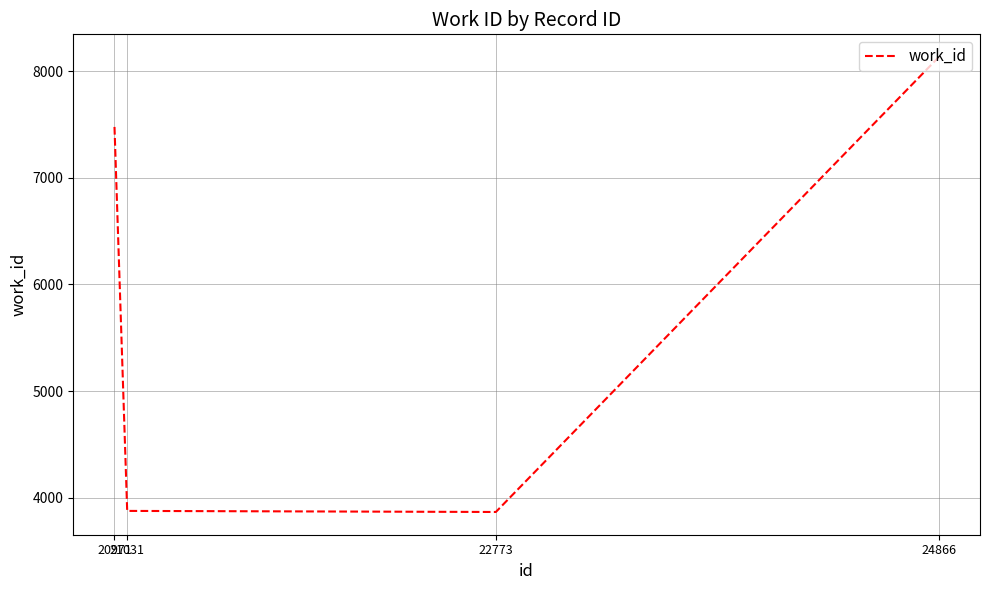

Which has a higher value, 20971 or 24866?

24866